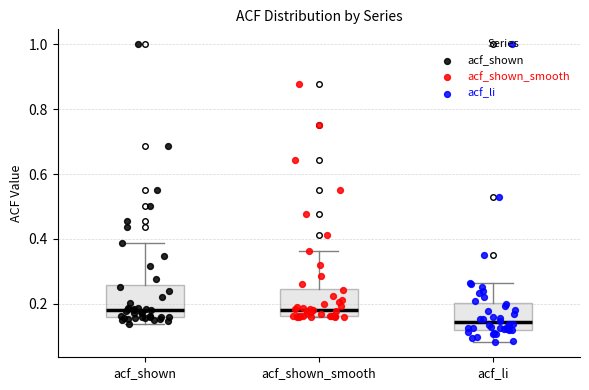

Reading left to right, read every box against the y-axis: the position of its median line, the range the box covers, and the ends of its whiskers. The values are not printed on the chart, so give them approximately, as read against the axis.

acf_shown: median 0.18, box 0.16 to 0.26, whiskers 0.14 to 0.38
acf_shown_smooth: median 0.18, box 0.16 to 0.24, whiskers 0.16 to 0.36
acf_li: median 0.14, box 0.12 to 0.20, whiskers 0.08 to 0.26